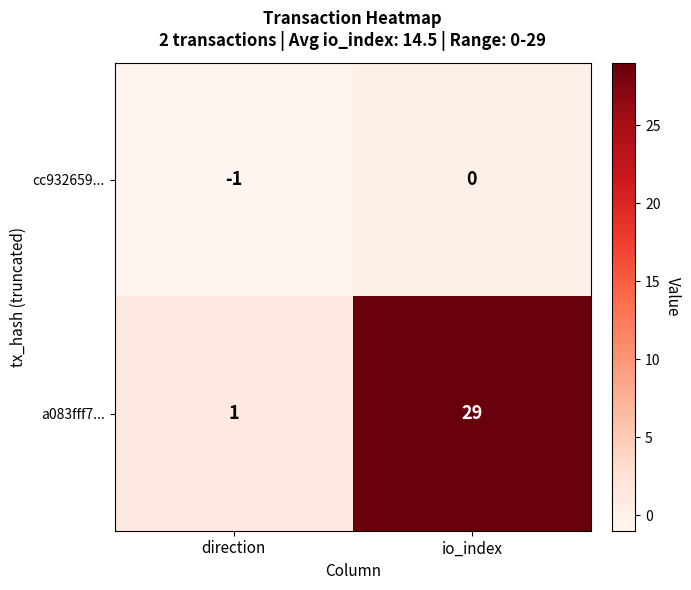

Reading left to right, what are all the values shown in this chart?

cc932659...: direction=-1	io_index=0
a083fff7...: direction=1	io_index=29